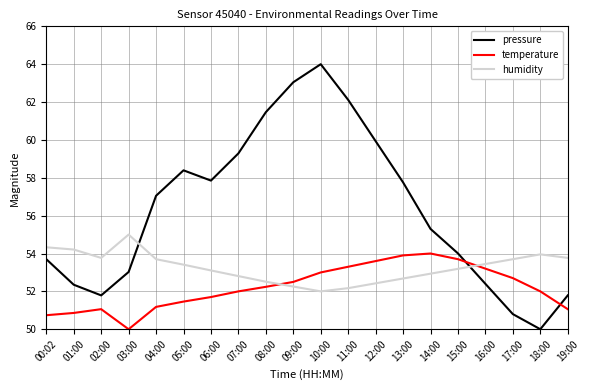

Reading left to right, extract all data points from this chart.

pressure: 53.7	52.4	51.8	53.0	57.1	58.4	57.9	59.3	61.5	63.0	64.0	62.1	59.9	57.8	55.3	54.0	52.4	50.8	50.0	51.8
temperature: 50.7	50.9	51.1	50.0	51.2	51.5	51.7	52.0	52.2	52.5	53.0	53.3	53.6	53.9	54.0	53.7	53.2	52.7	52.0	51.1
humidity: 54.3	54.2	53.8	55.0	53.7	53.4	53.1	52.8	52.5	52.3	52.0	52.2	52.4	52.7	52.9	53.2	53.4	53.7	54.0	53.8